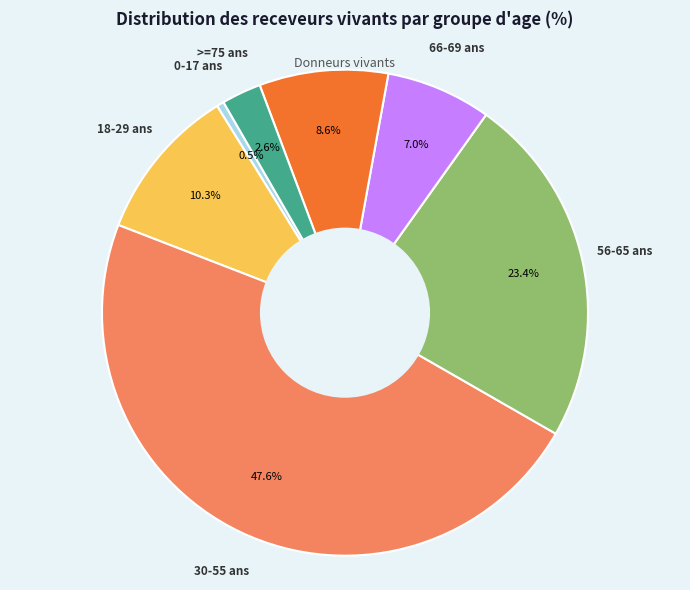

Is there any slice that represents more than half of the pie?

No